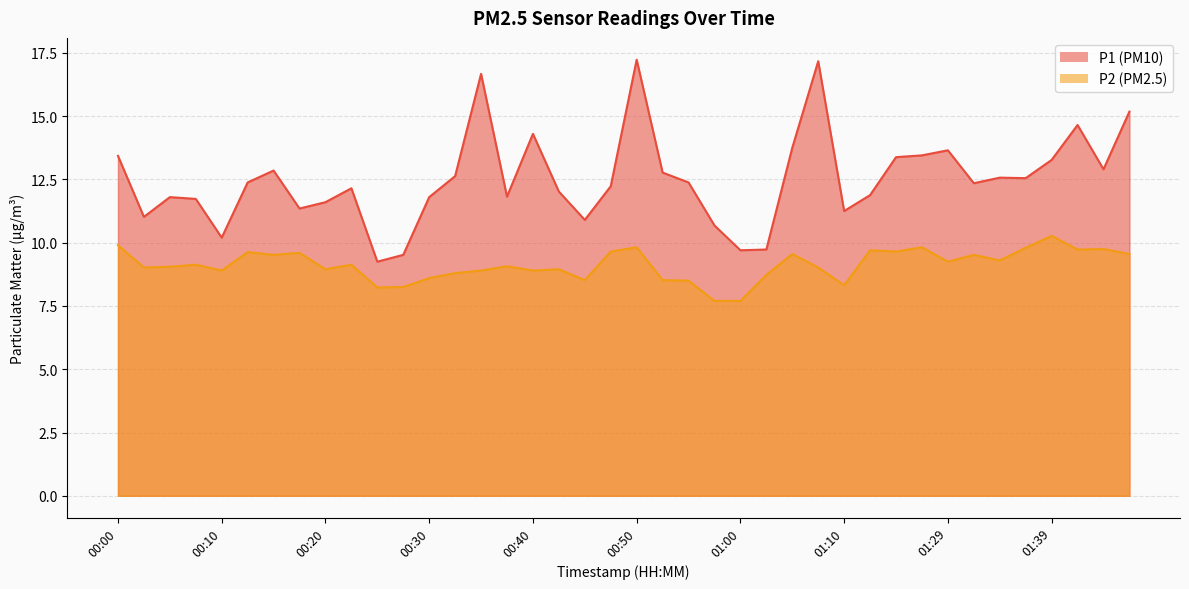

What is the label of the 26th point from the right?

00:35